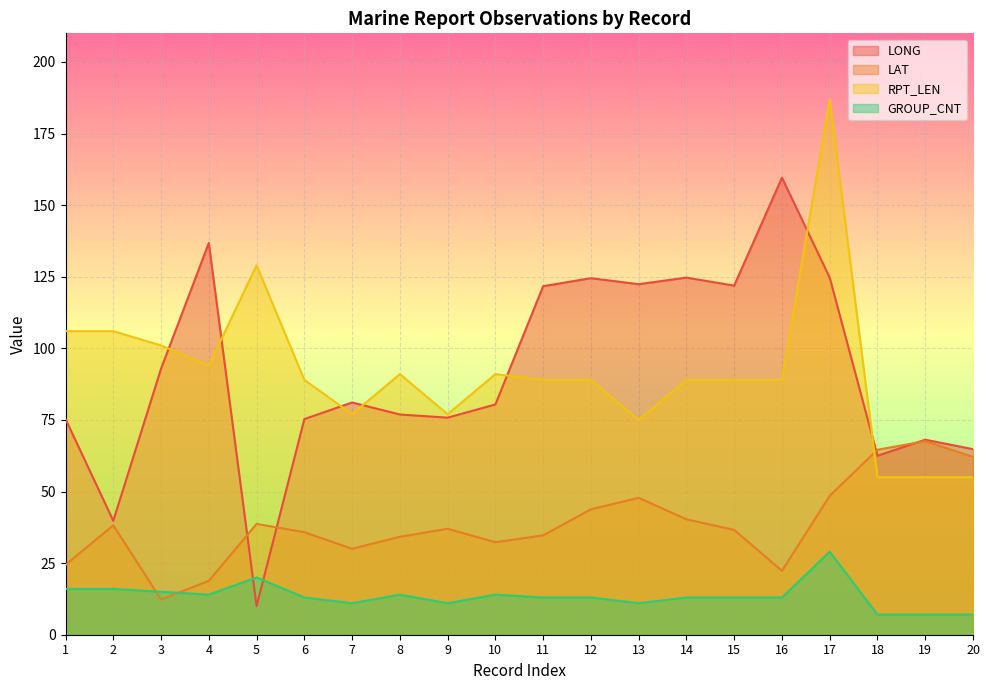

What is the value of the LONG point at the 6th from the left?

75.3